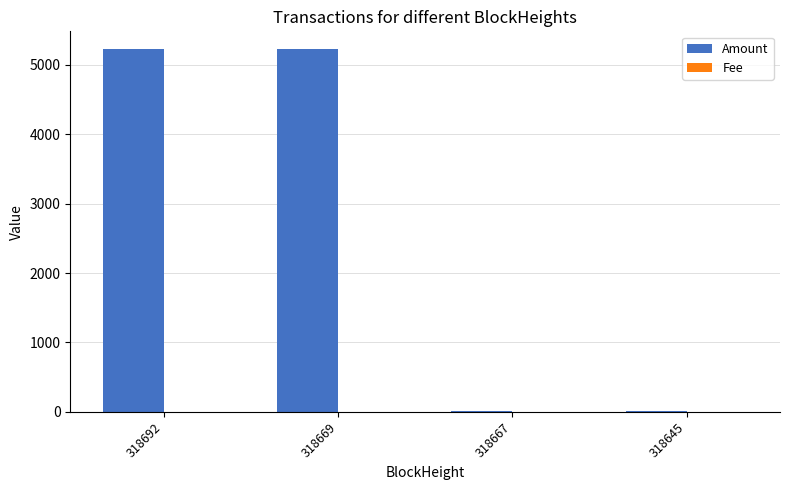

Does the chart contain stacked bars?

No